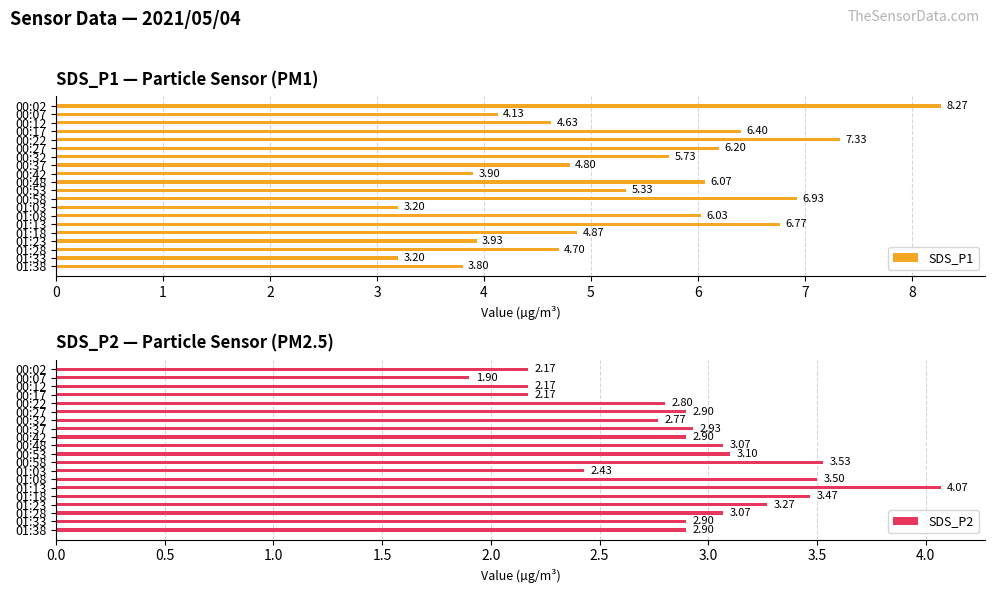

What is the difference between the second highest and minimum values in the SDS_P2 series?

1.6